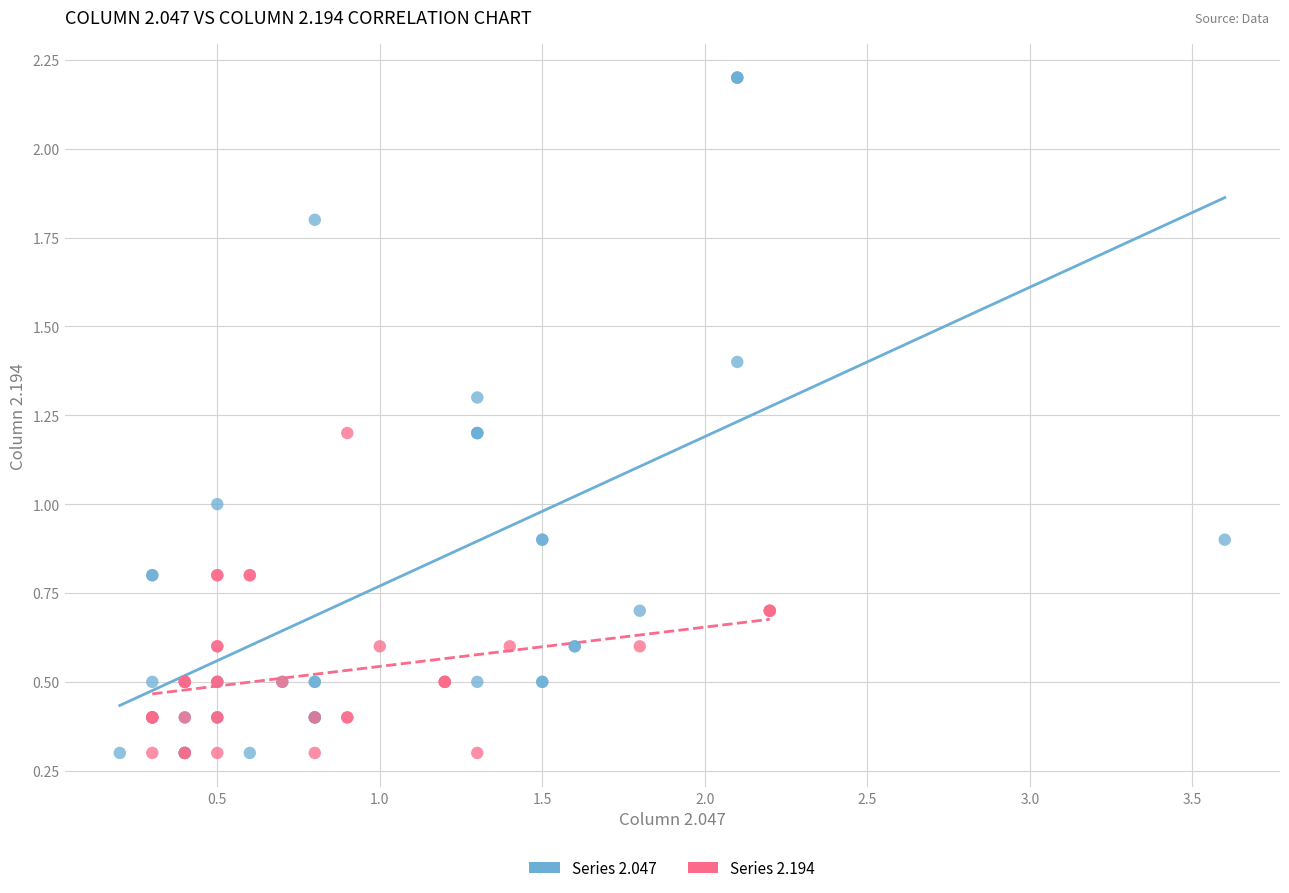

Which series contains the highest Y value?

Series 2.047